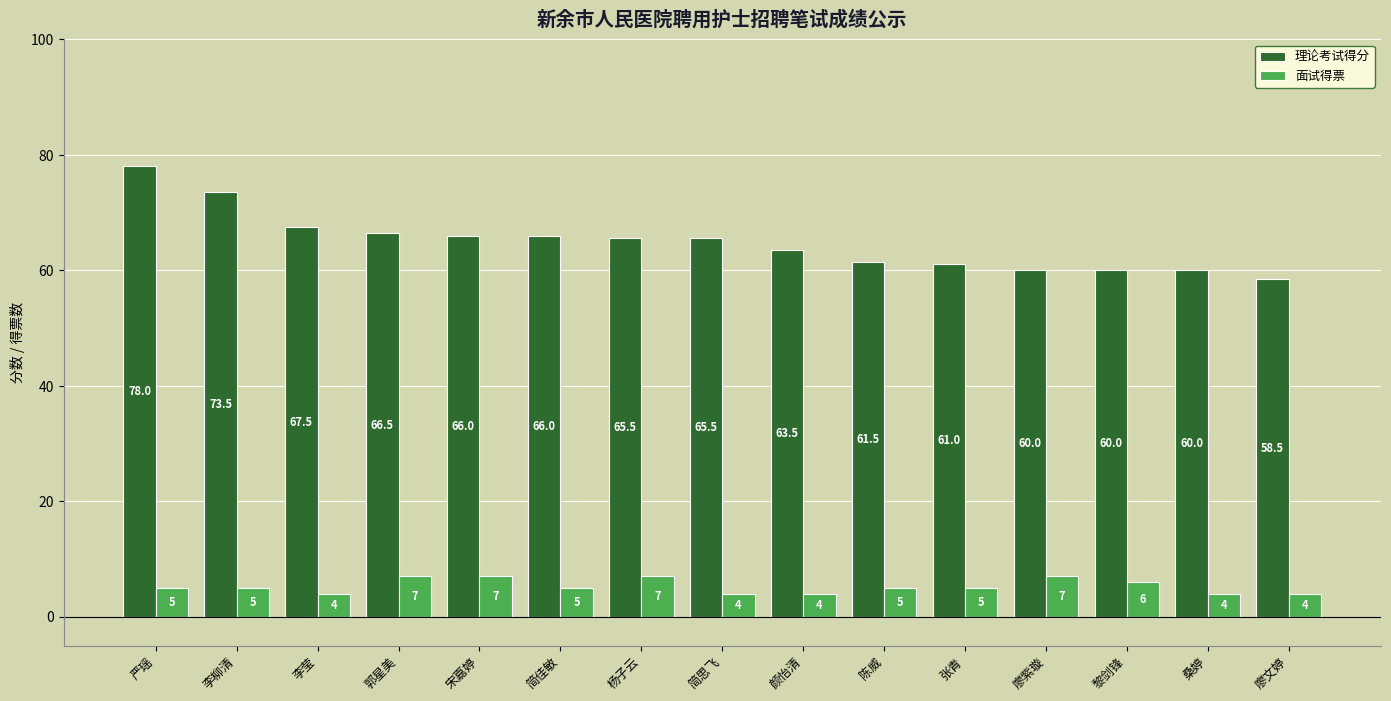

What is the label of the 11th bar from the left?

张青